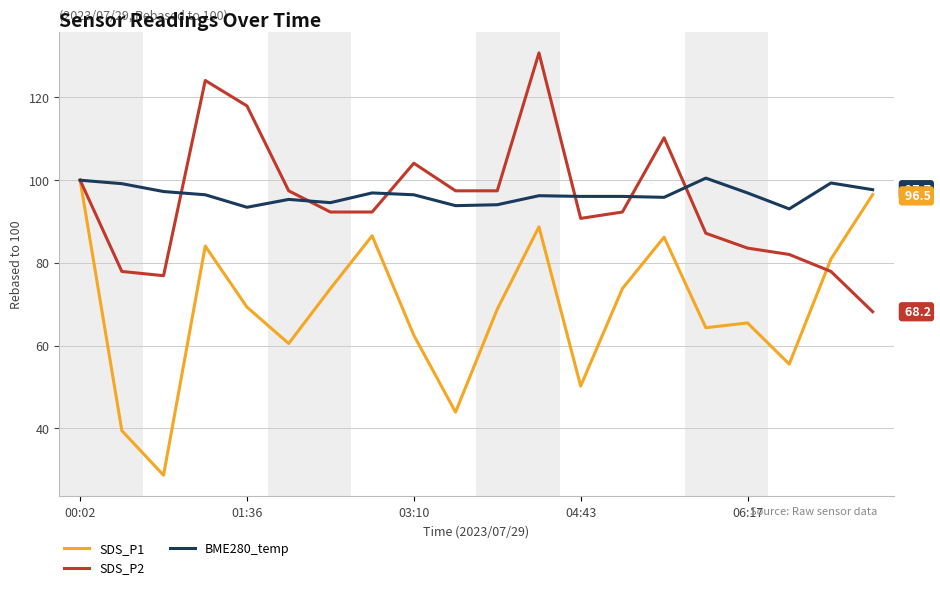

How many lines are shown in the chart?

3